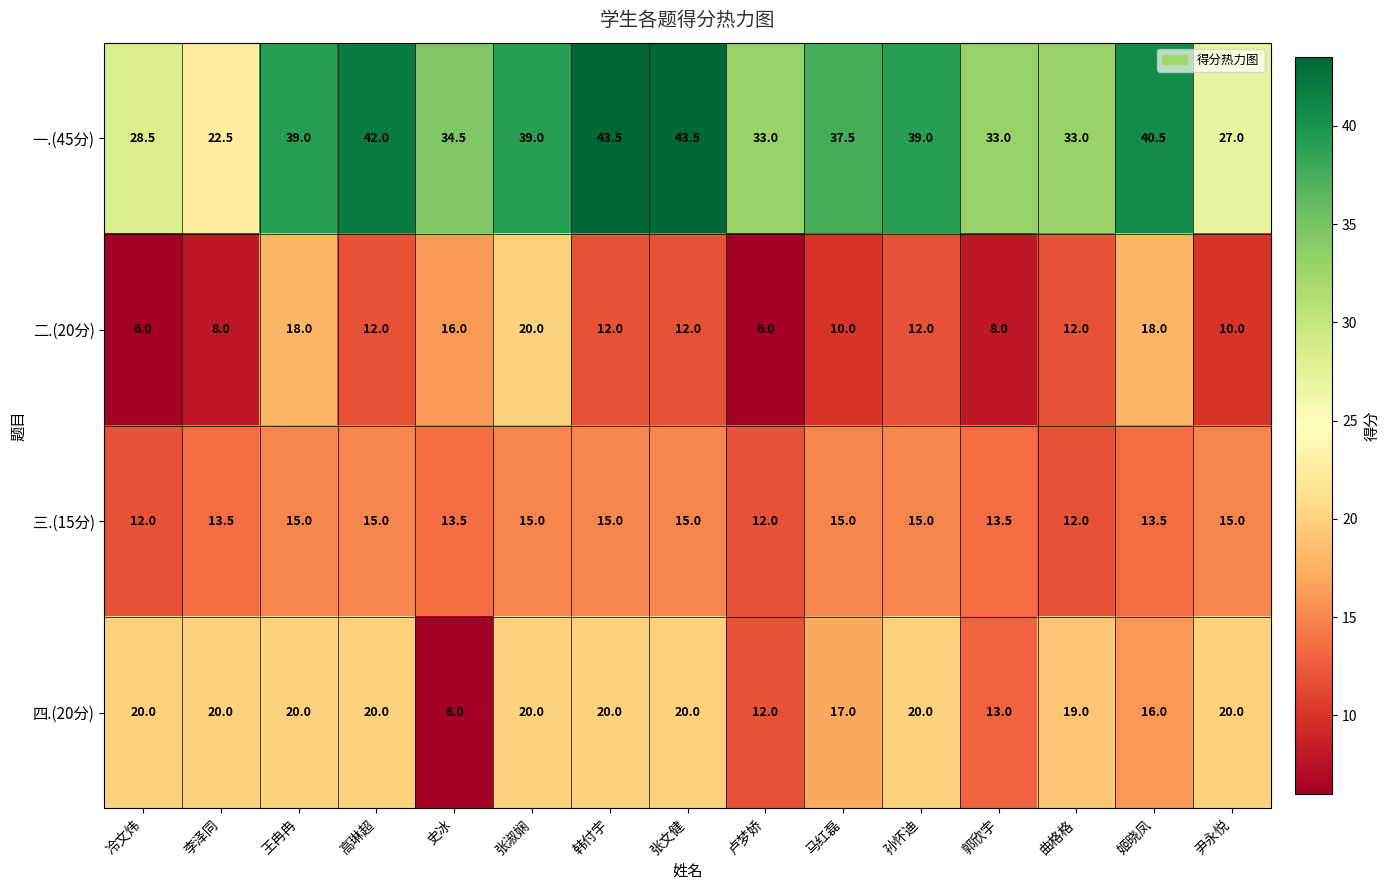

At how many categories does at least one series exceed 34?

9